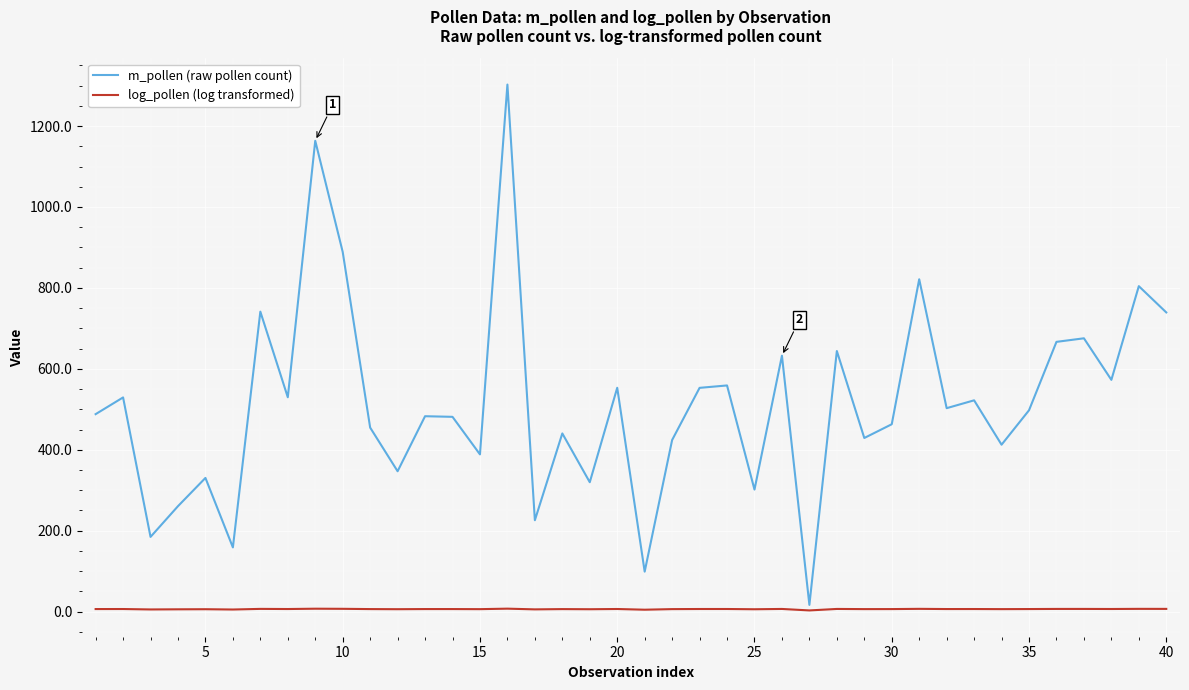

Does the chart display data point markers on the line(s)?

No